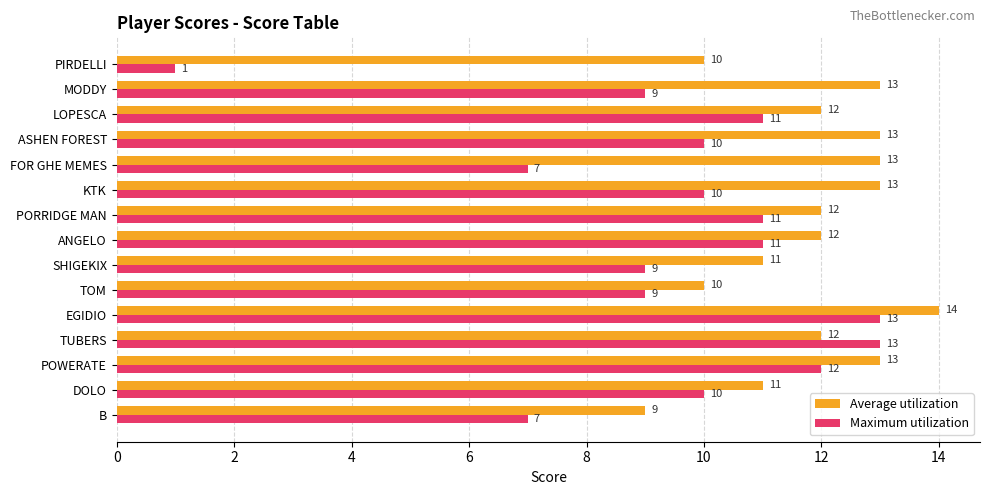

What is the average value of the Maximum utilization series?

10